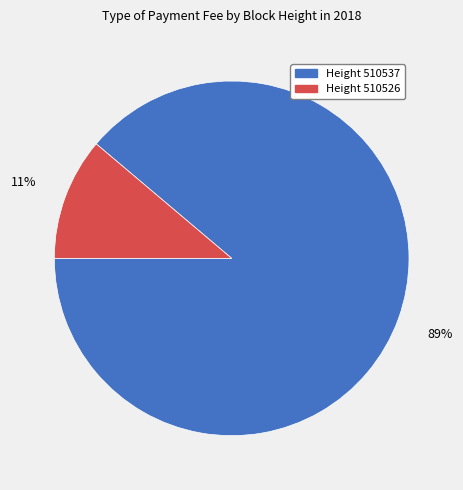

To the nearest percent, what is the average slice percentage?

50%